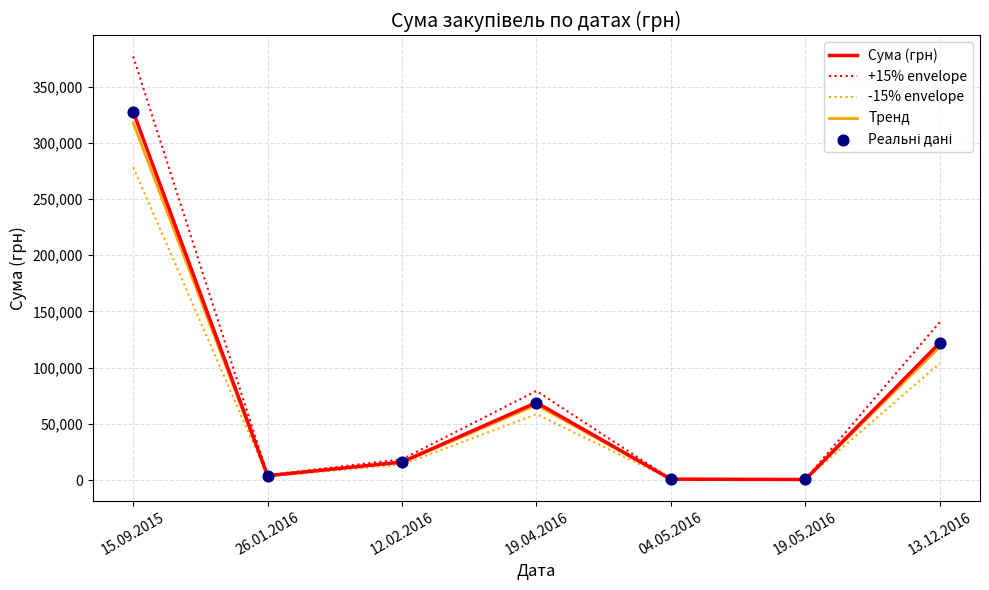

What is the spread (max minus min) of values at 15.09.2015?

98289.0